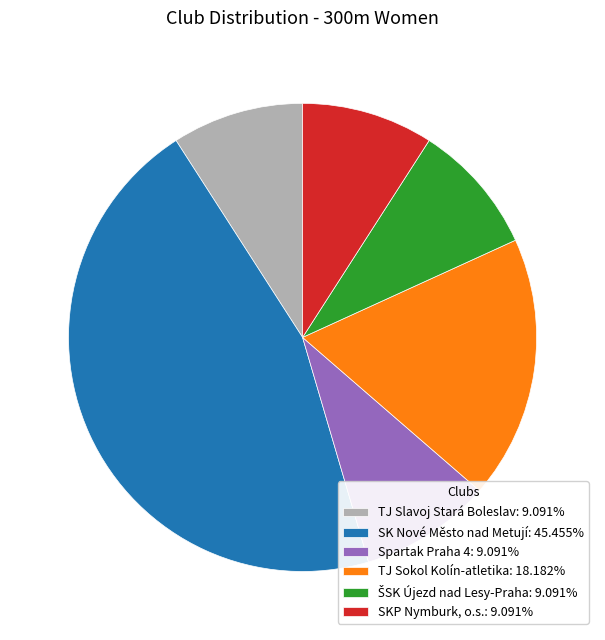

Is the sum of TJ Slavoj Stará Boleslav: 9.091% and SK Nové Město nad Metují: 45.455% greater than half?

Yes